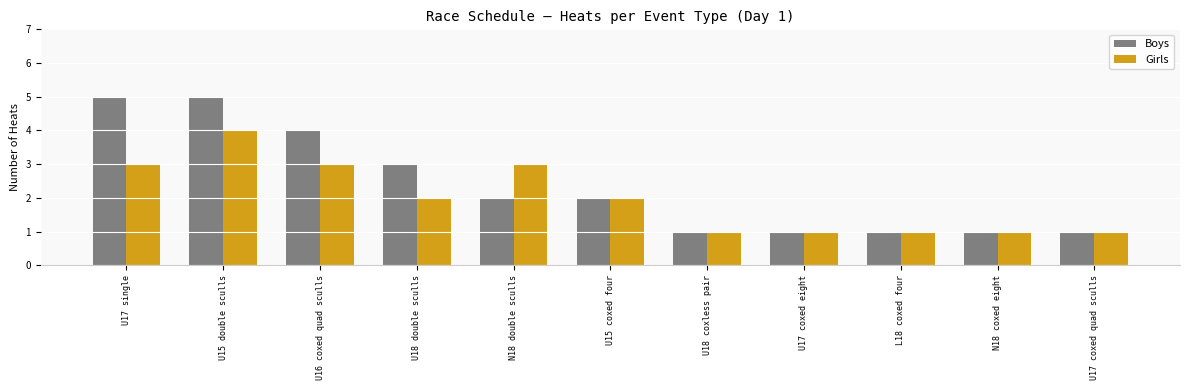

Rank the series by their maximum value, from highest to lowest.

Boys, Girls